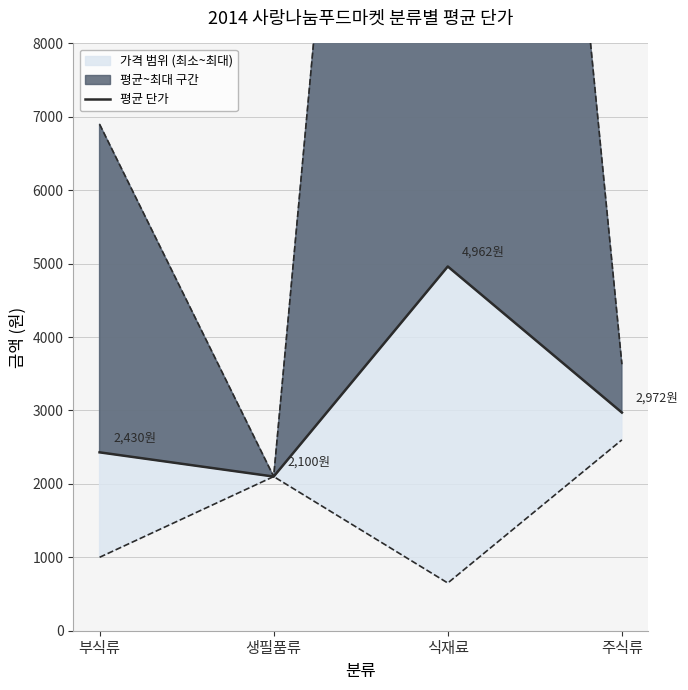

At which category does the data reach its first local valley?

생필품류